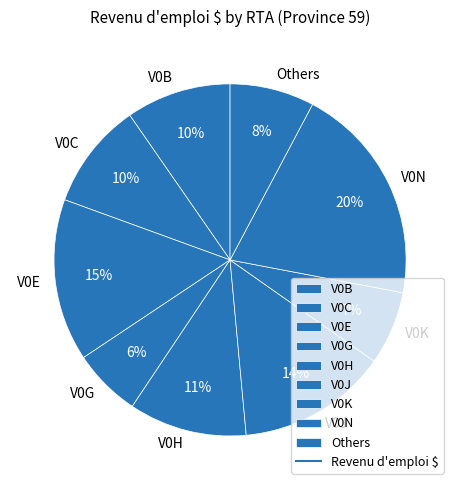

Does V0G represent more than half of the total?

No